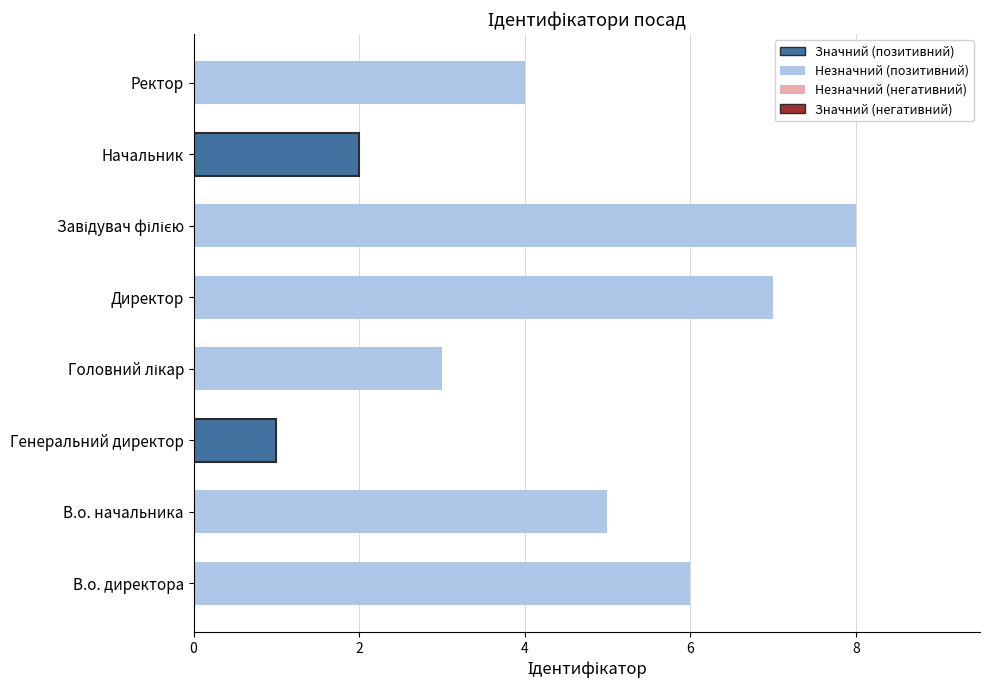

Which category has the lowest value across all series?

Генеральний директор